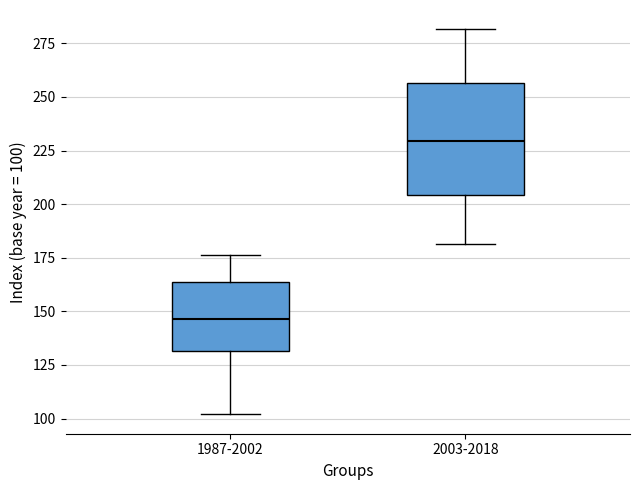

Which box has the highest median line?

2003-2018